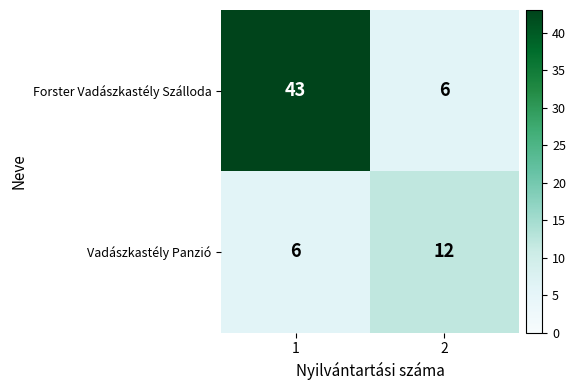

At how many categories does at least one series exceed 40?

1